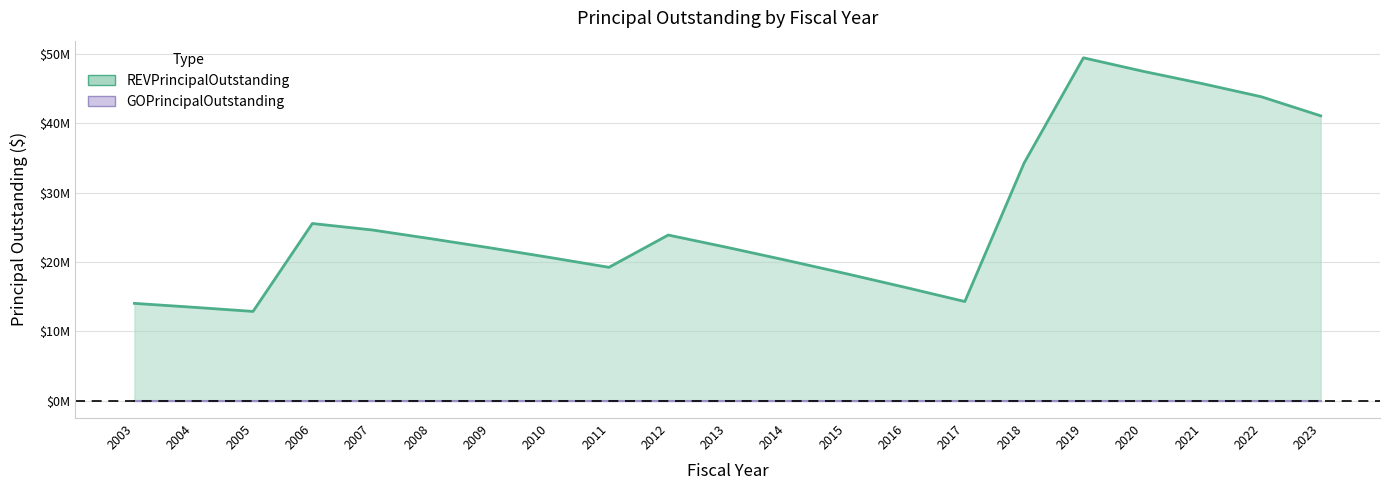

What is the difference between the second highest and minimum values?

34595000